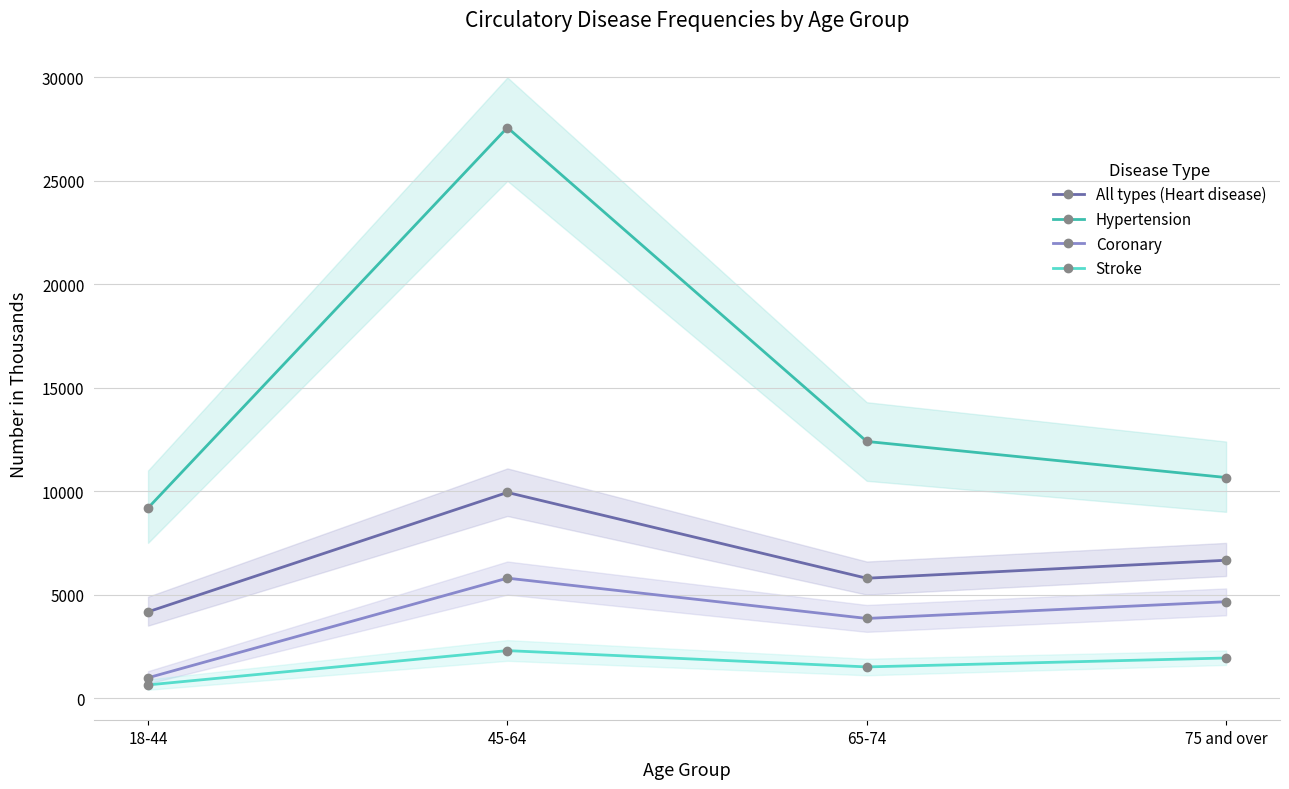

Reading right to left, what are all the values shown in this chart?

All types (Heart disease): 6661	5792	9939	4168
Hypertension: 10661	12404	27578	9187
Coronary: 4657	3848	5796	980
Stroke: 1936	1505	2293	635